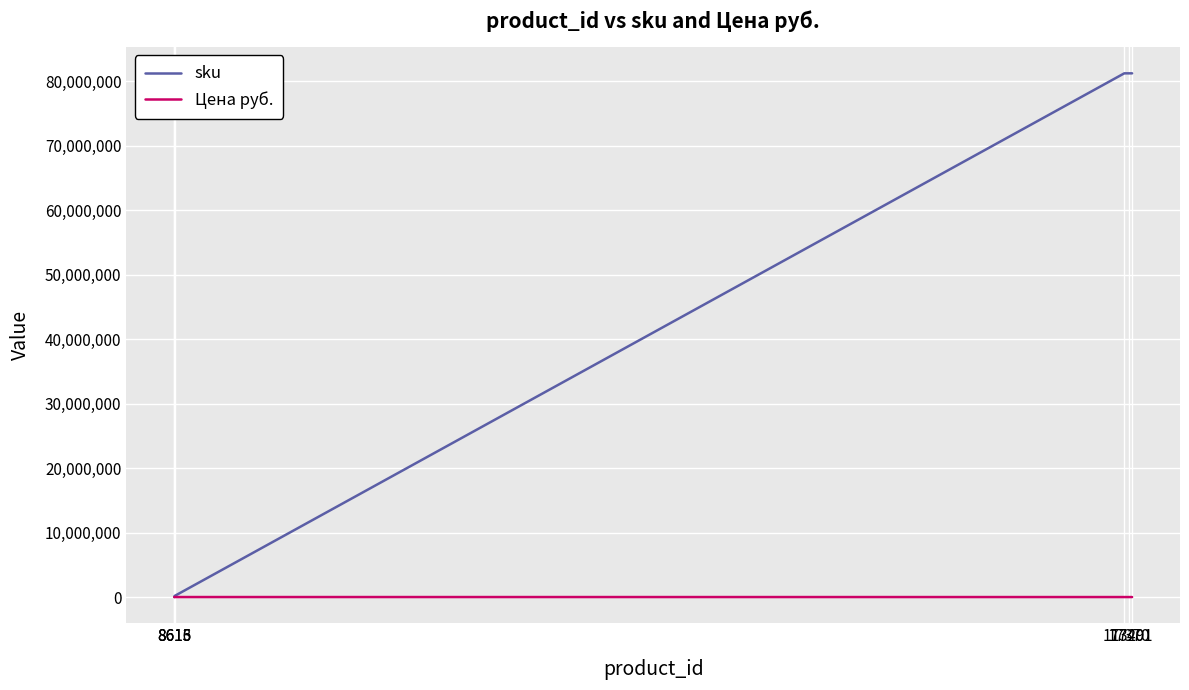

What value does the Цена руб. series have at 8615, to the nearest 100?

500